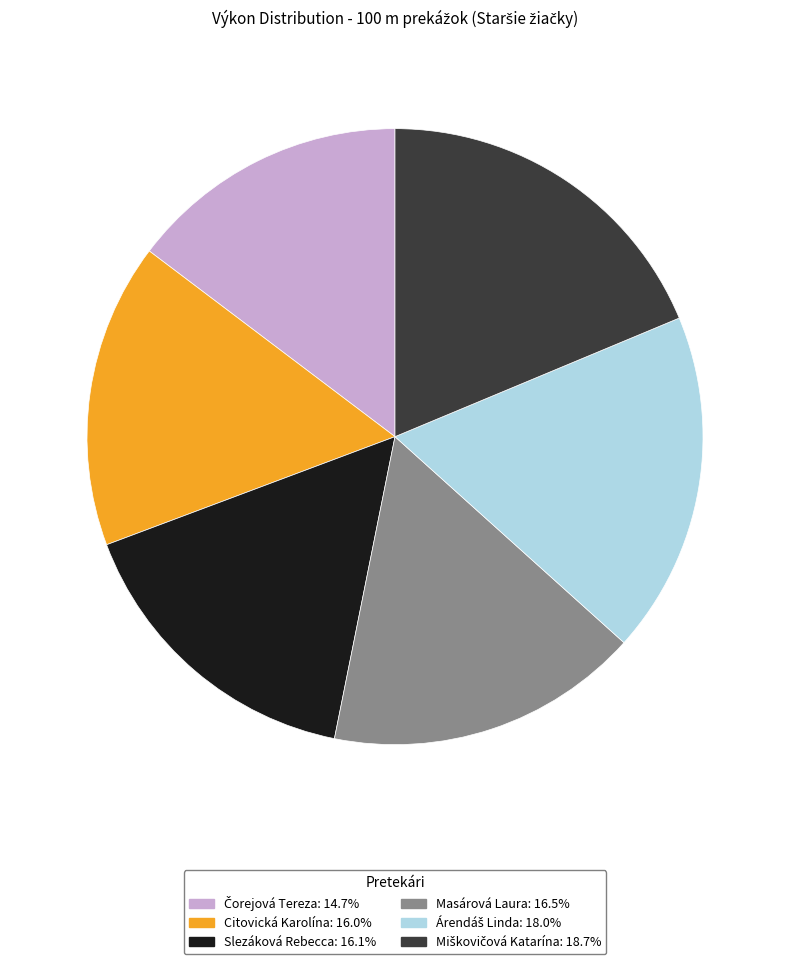

Combined, do Masárová Laura and Slezáková Rebecca account for over 50%?

No